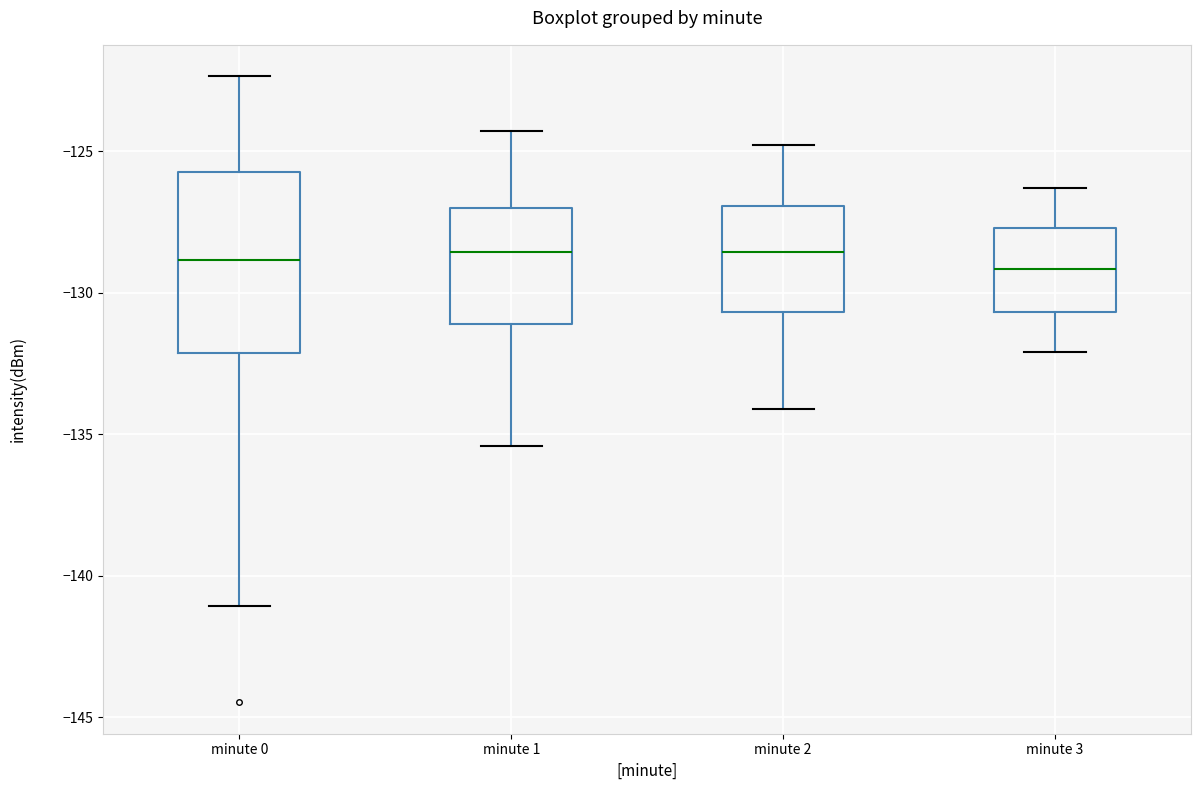

Reading left to right, transcribe this box plot: for each box, give where its median line is, the range the box spans, and where its two whiskers end, as read against the y-axis. The values are not printed on the chart, so give them approximately, as read against the axis.

minute 0: median -129.0, box -132.0 to -125.5, whiskers -141.0 to -122.5
minute 1: median -128.5, box -131.0 to -127.0, whiskers -135.5 to -124.5
minute 2: median -128.5, box -130.5 to -127.0, whiskers -134.0 to -125.0
minute 3: median -129.0, box -130.5 to -127.5, whiskers -132.0 to -126.5